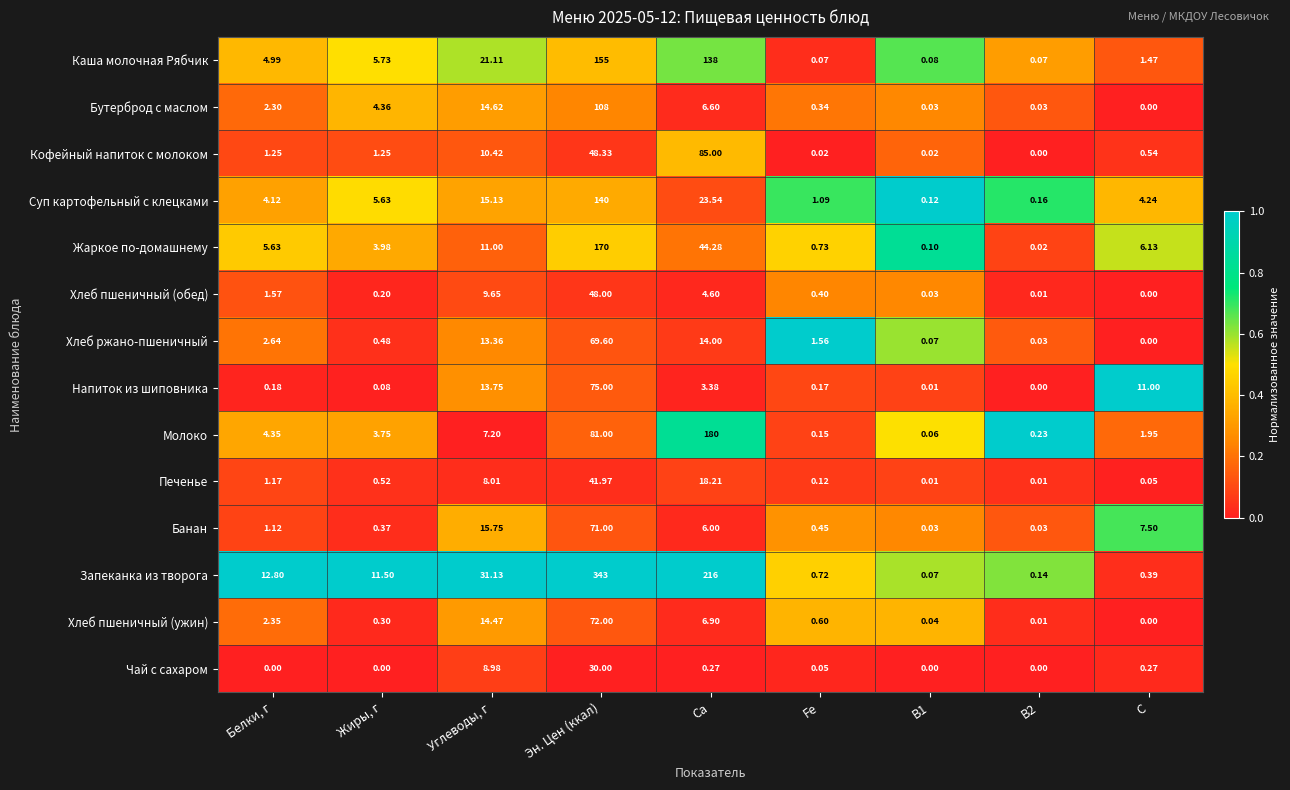

List the series in order of their peak value, highest first.

Запеканка из творога, Молоко, Жаркое по-домашнему, Каша молочная Рябчик, Суп картофельный с клецками, Бутерброд с маслом, Кофейный напиток с молоком, Напиток из шиповника, Хлеб пшеничный (ужин), Банан, Хлеб ржано-пшеничный, Хлеб пшеничный (обед), Печенье, Чай с сахаром